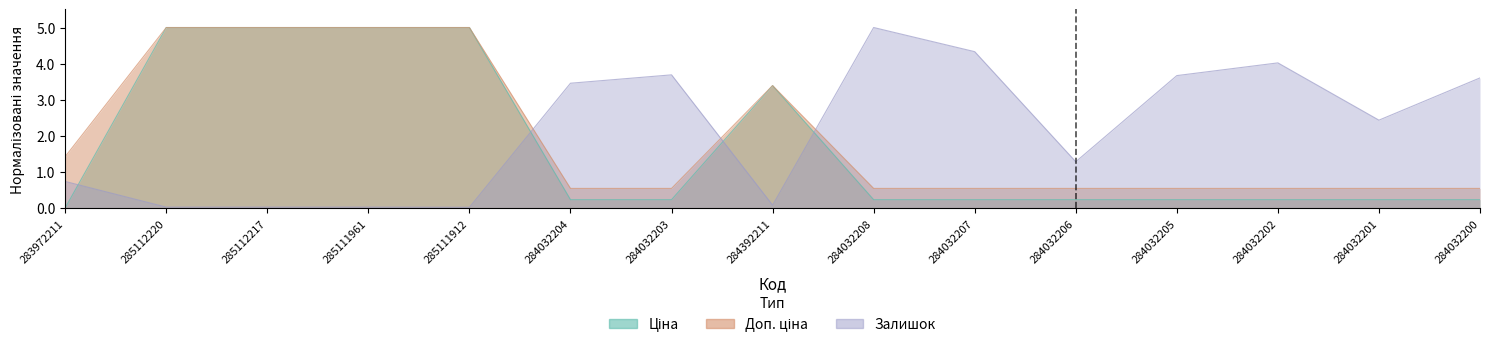

What is the sum of all Залишок values?

32.5